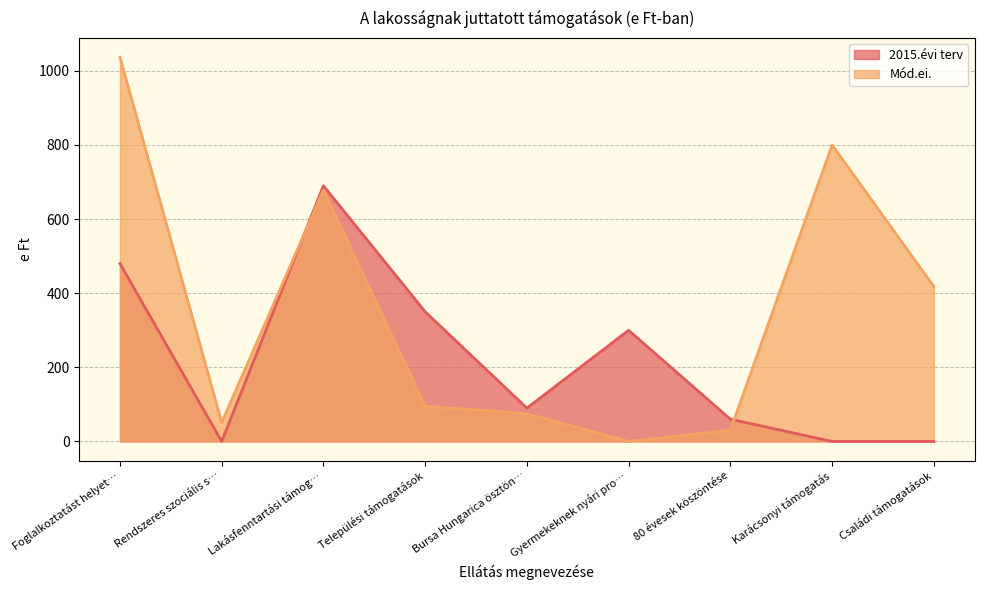

What is the maximum value for Mód.ei.?

1037